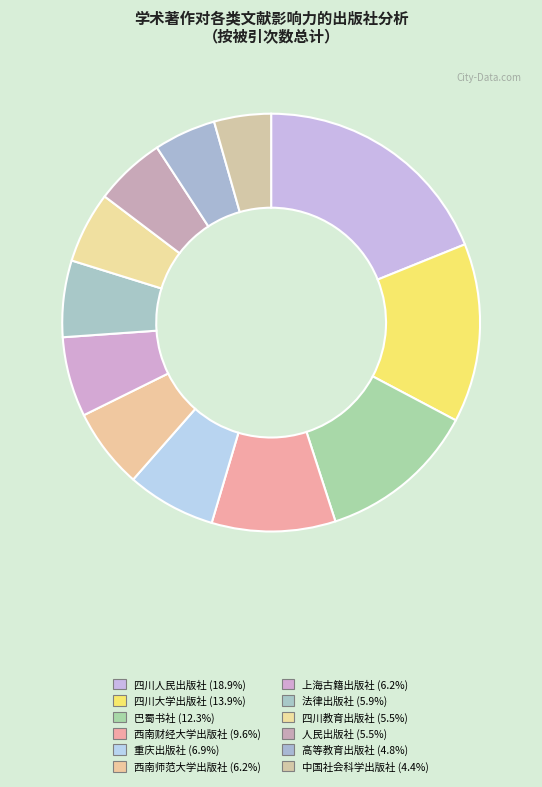

Does any single category account for the majority?

No